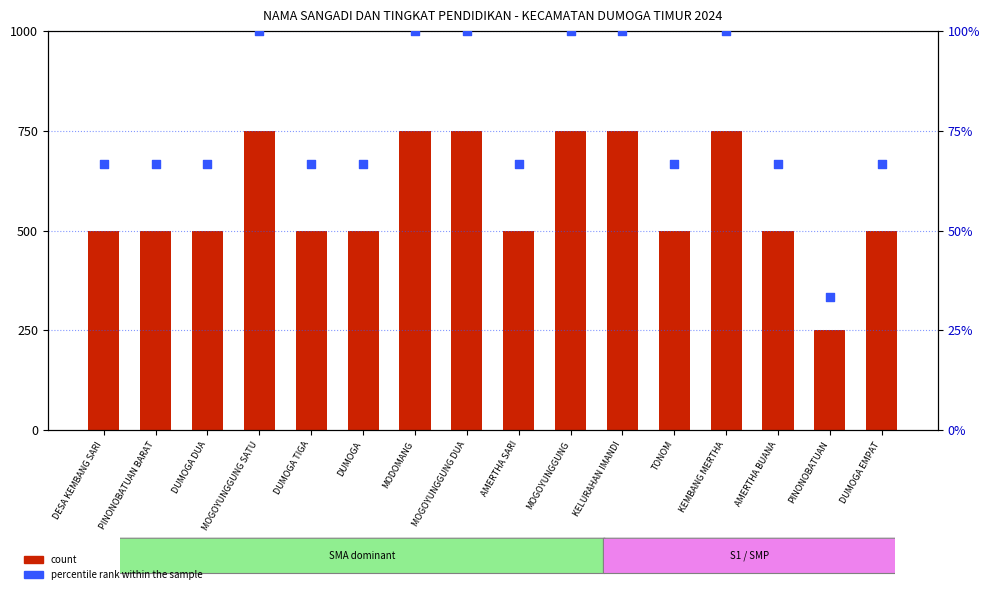

Is the value of percentile rank within the sample at DUMOGA EMPAT greater than the value of count at PINONOBATUAN?

No